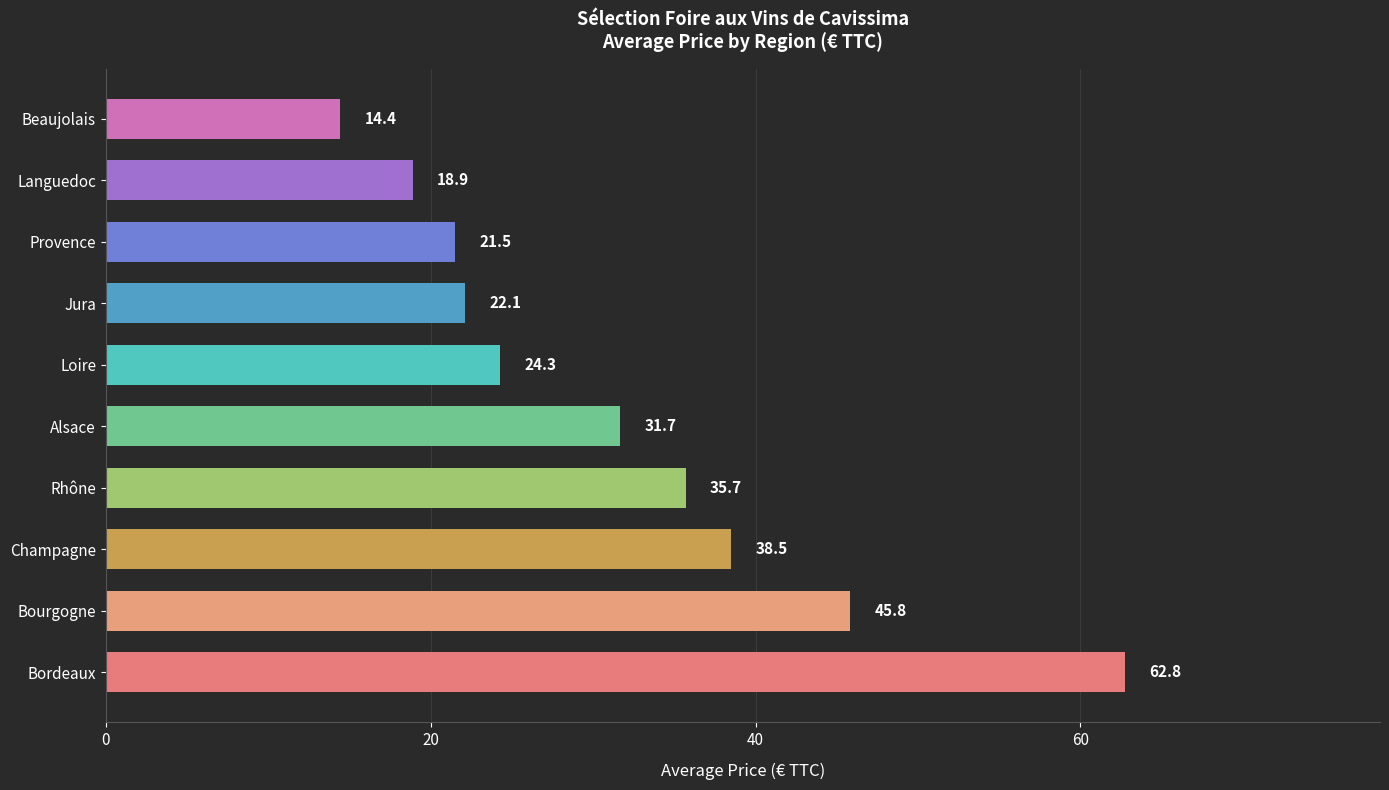

Approximately how many times larger is the value at Jura compared to Languedoc?

1.2